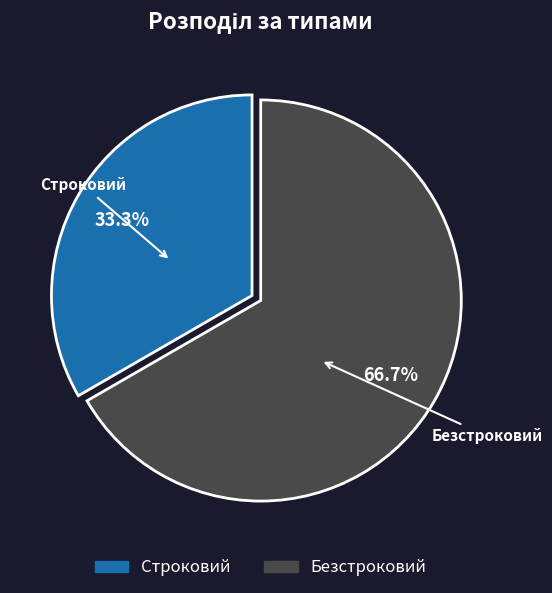

Approximately how many times larger is the value at Строковий compared to Безстроковий?

0.5